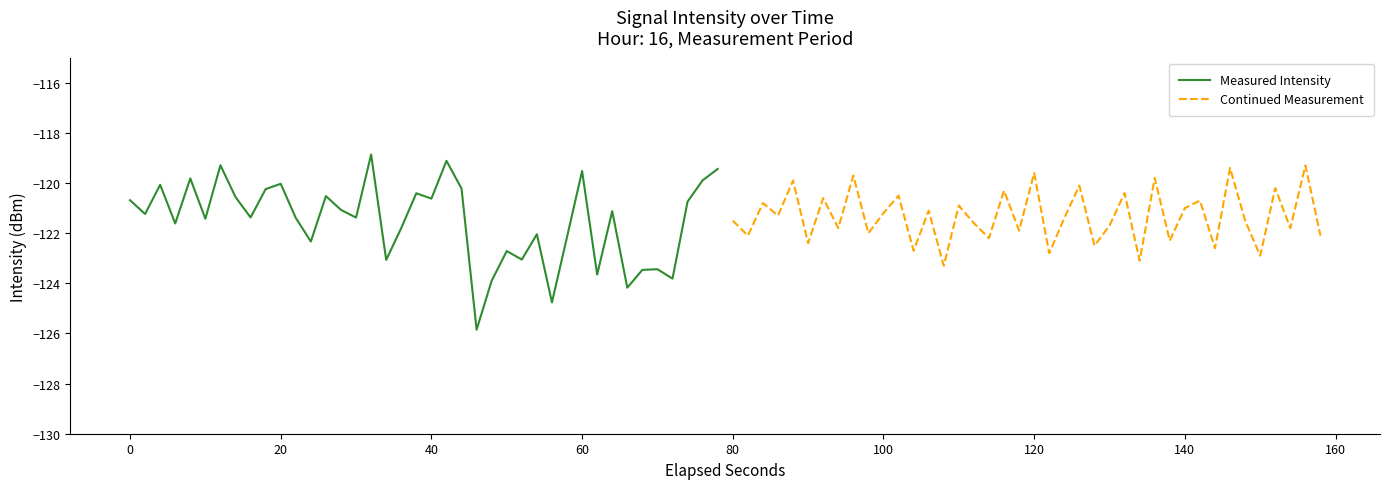

What is the minimum value for Measured Intensity?

-125.9